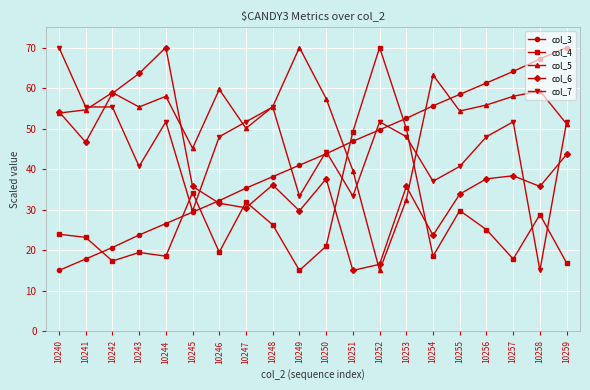

How many lines are shown in the chart?

5